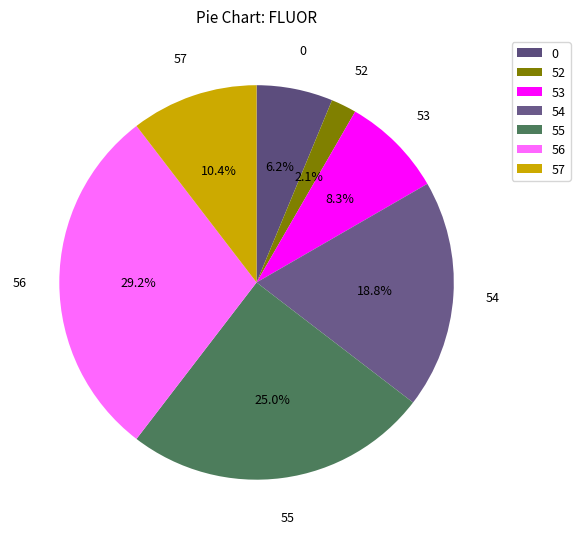

To the nearest percent, what is the difference between the largest and smallest slice percentages?

27%